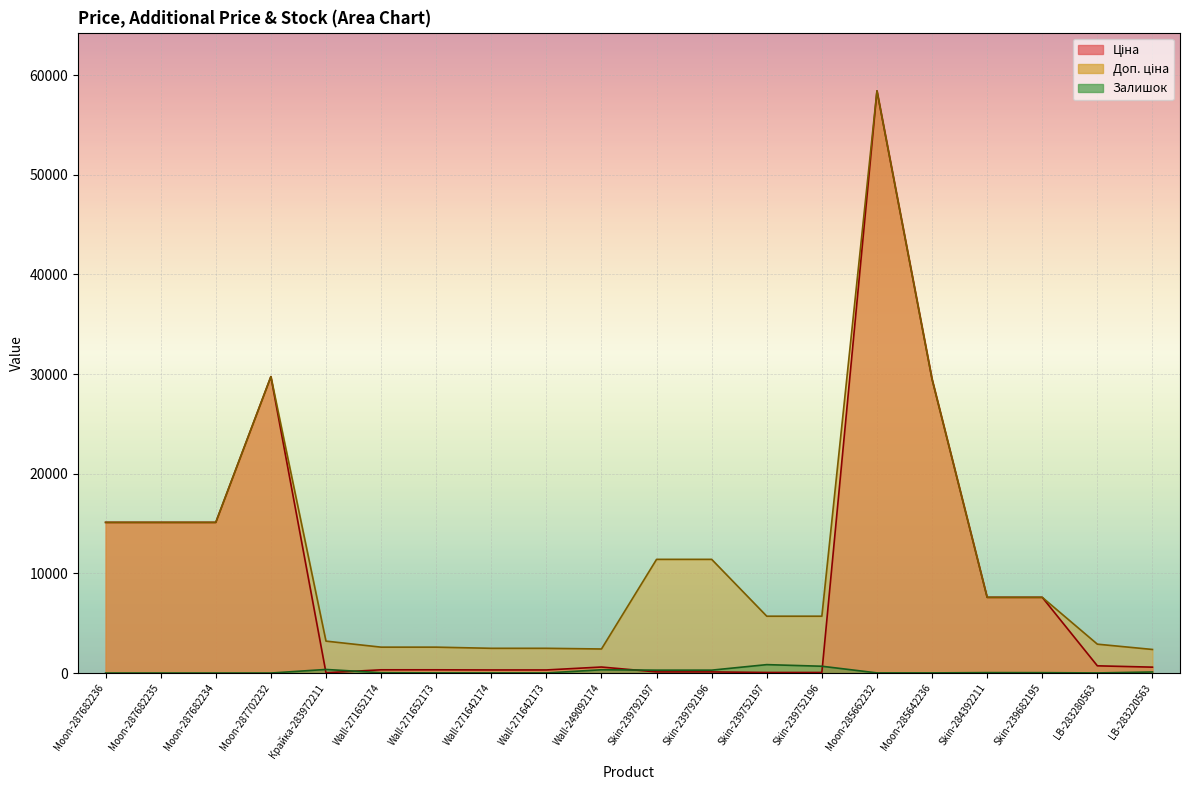

Where is the first local minimum for Доп. ціна?

Wall-249092174